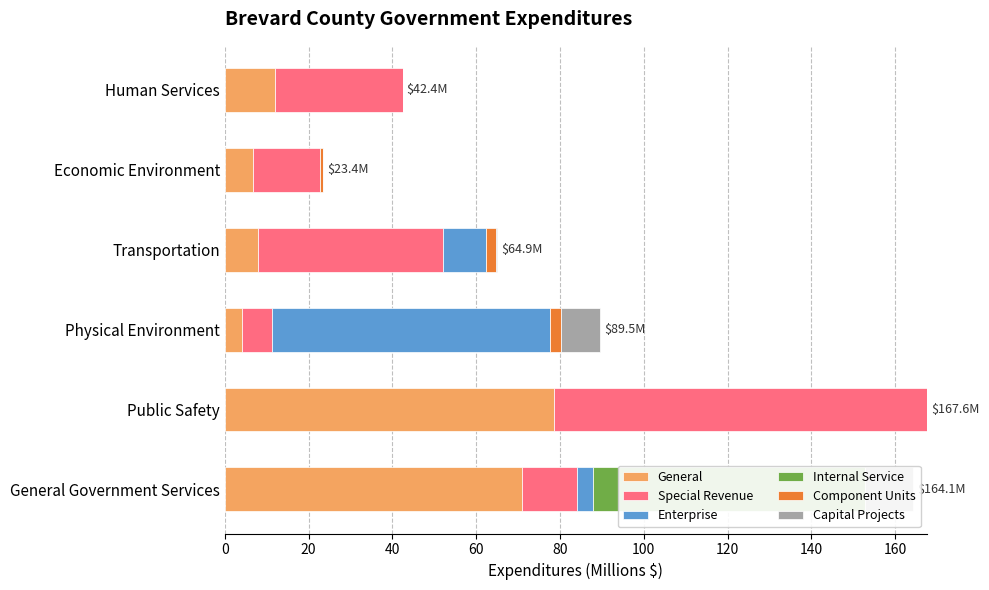

Is the value of Special Revenue at Human Services greater than the value of Component Units at General Government Services?

Yes